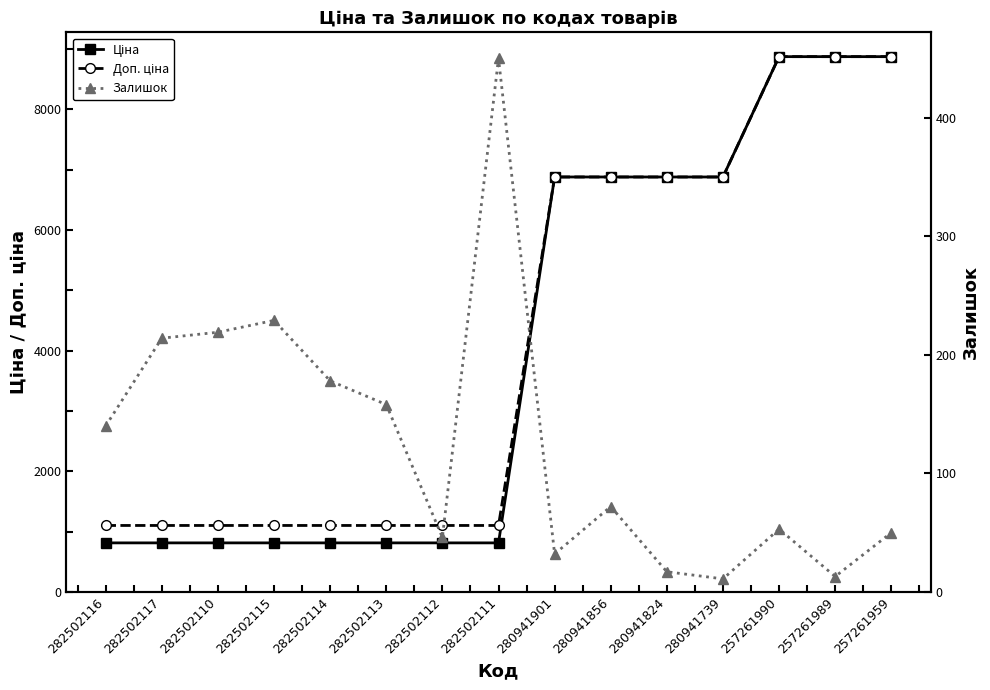

What is the difference between the Залишок values at 257261990 and 257261959?

3.0